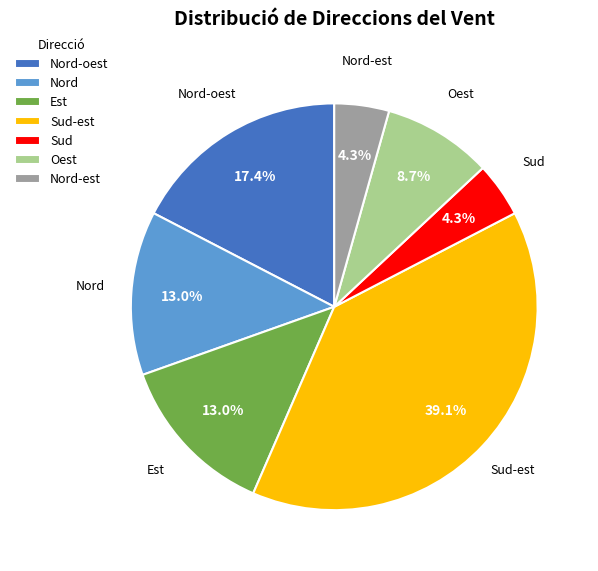

The Oest slice represents 9% of the pie. True or false?

True